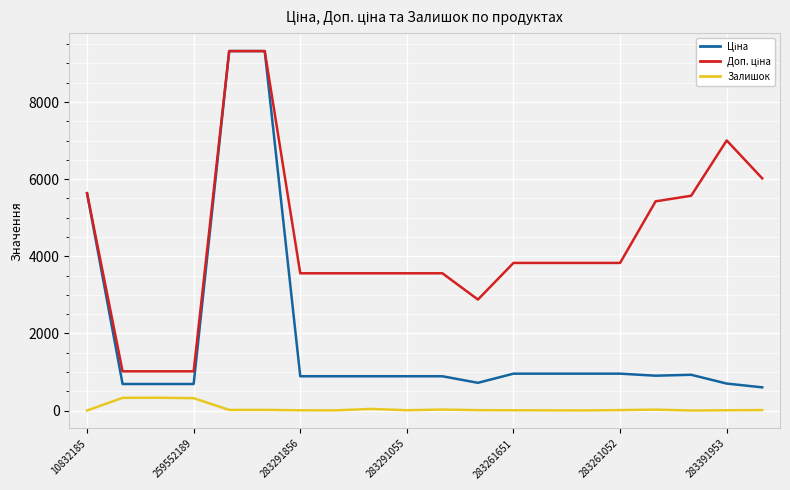

Where does the Ціна series first go above 889?

10832185